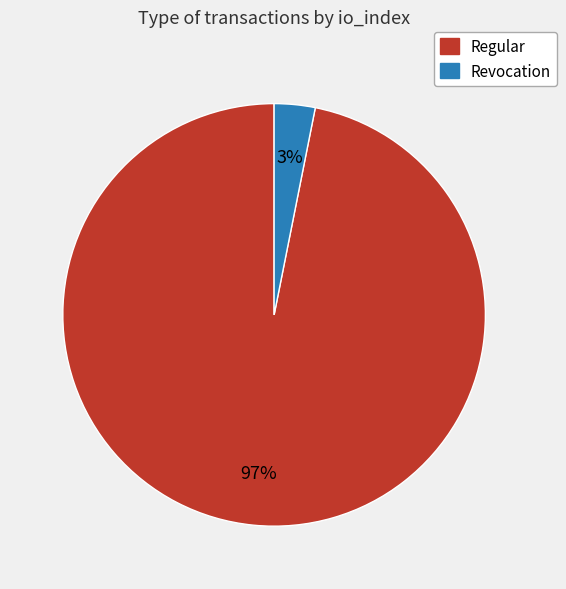

The Revocation slice represents 3% of the pie. True or false?

True